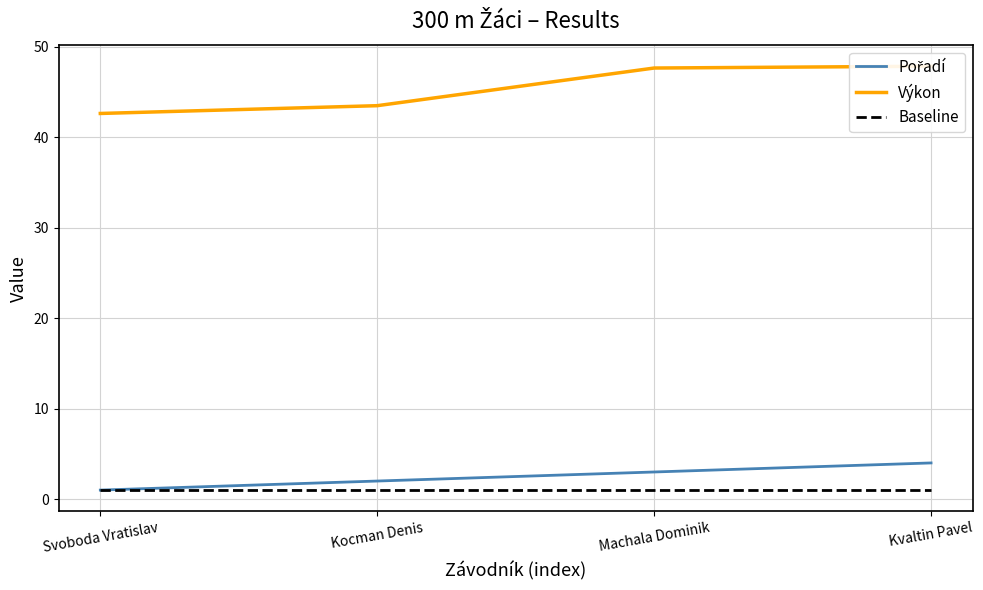

Reading left to right, what are all the values shown in this chart?

Pořadí: 1.0	2.0	3.0	4.0
Výkon: 42.6	43.5	47.6	47.8
Baseline: 1.0	1.0	1.0	1.0